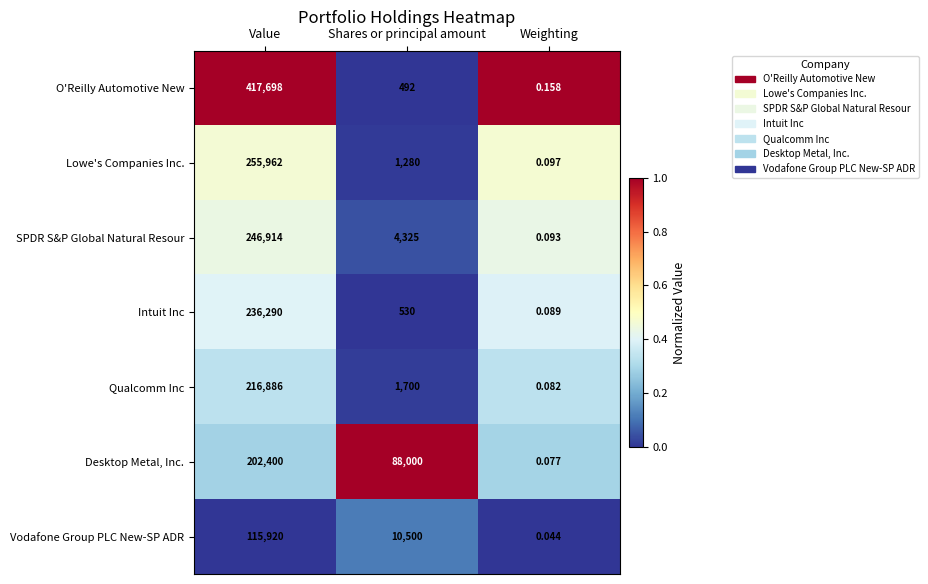

Where does the Intuit Inc series first go above 530?

Value